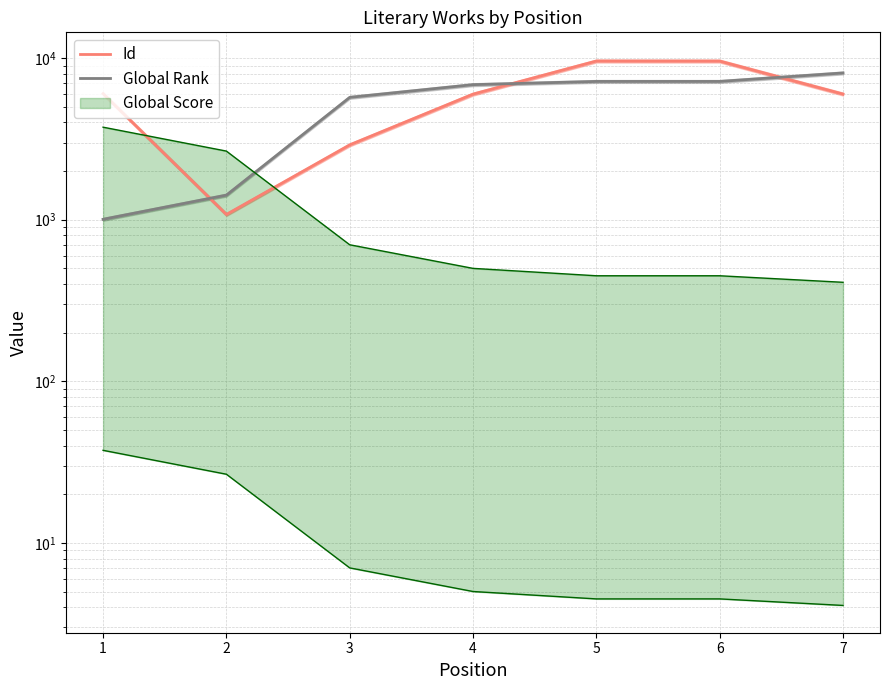

True or false: Id and Global Rank cross at least once.

True